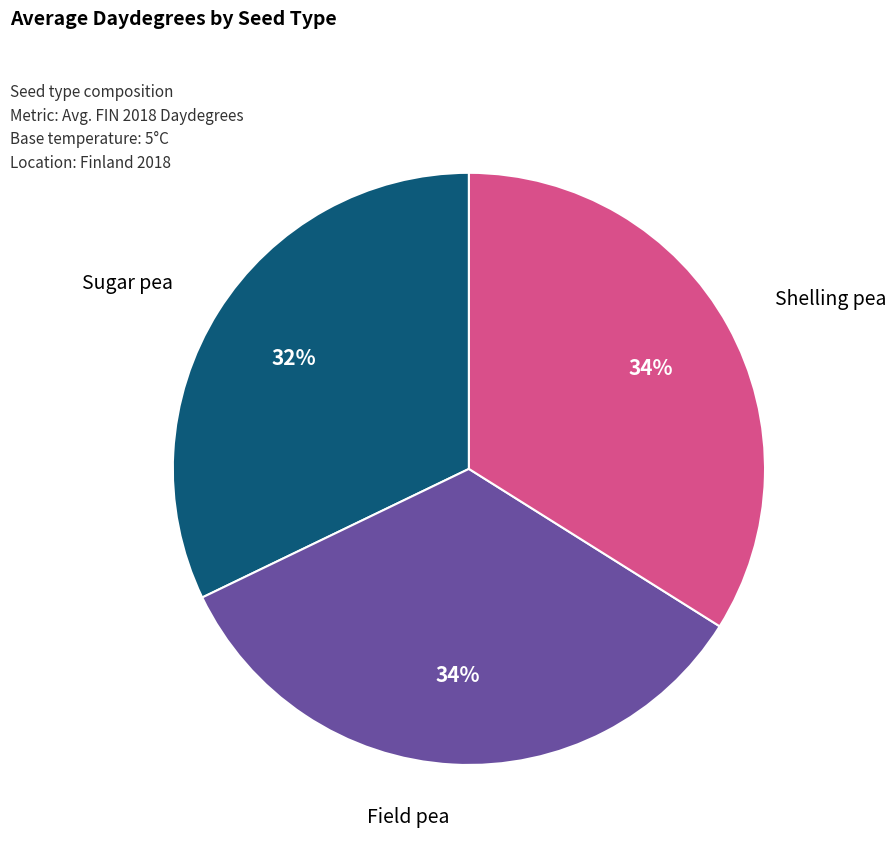

To the nearest percent, what is the average slice percentage?

33%